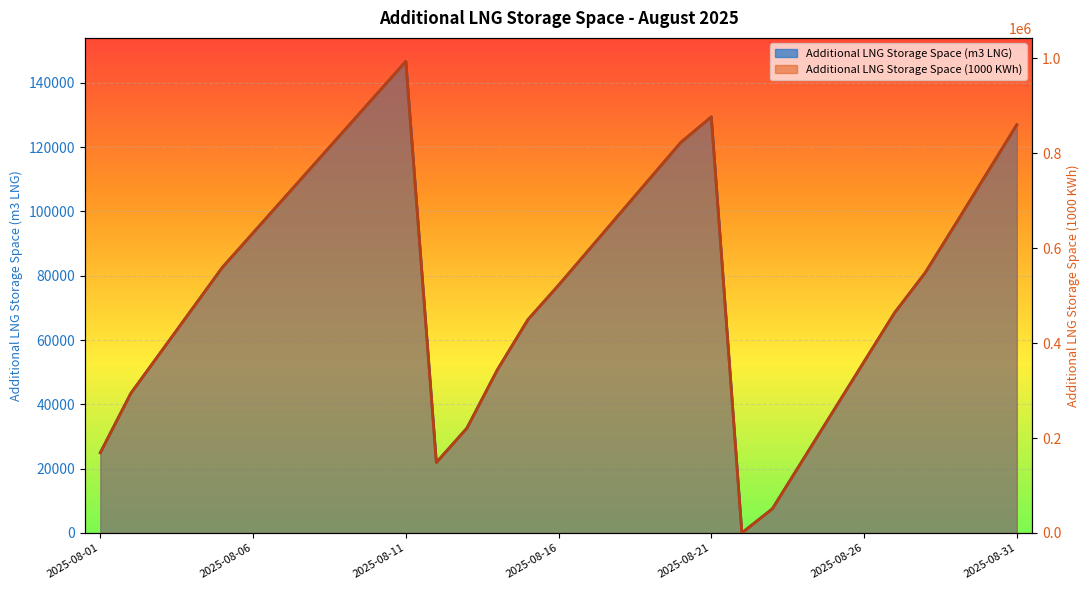

What is the total value across all series at 2025-08-15?

515850